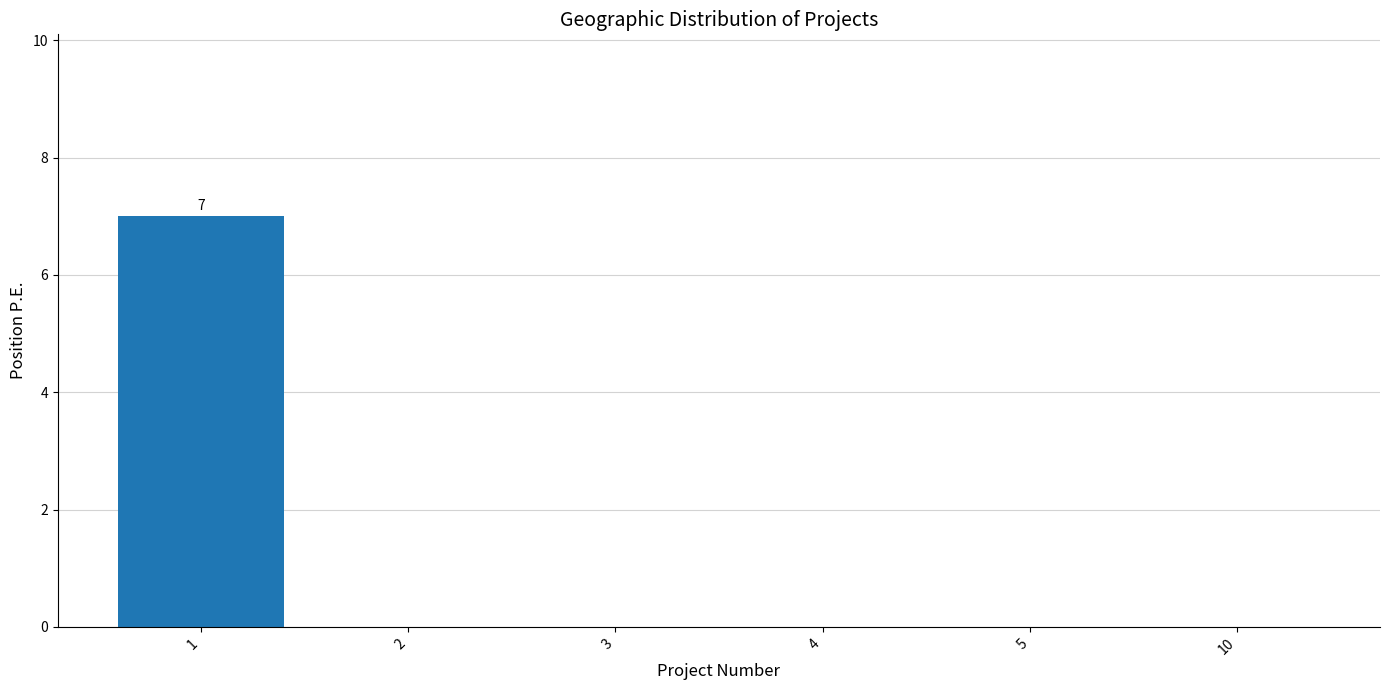

What is the greatest value displayed?

7